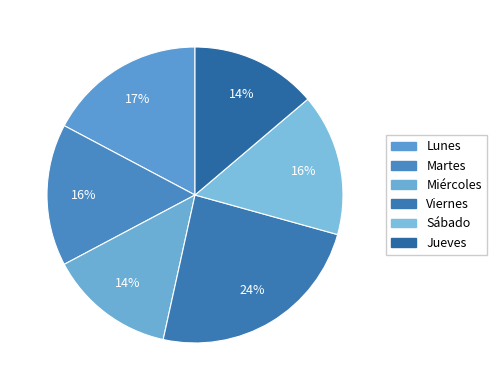

Which slice is the smallest?

Miércoles